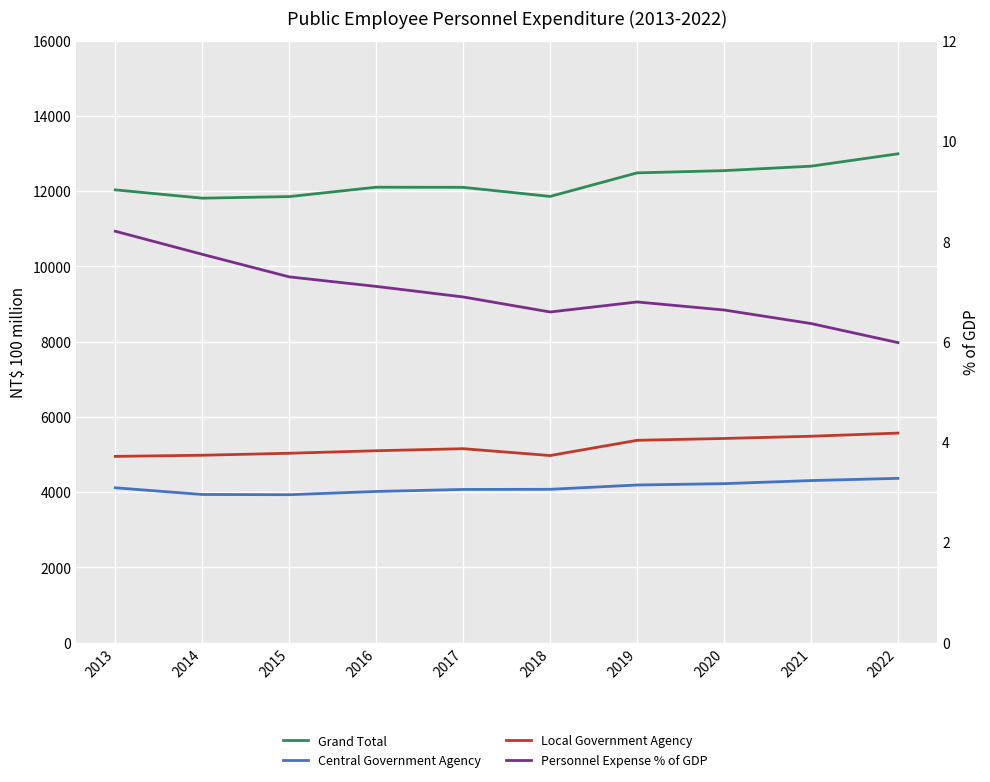

Where is Personnel Expense % of GDP nearest to the value 7?

2016